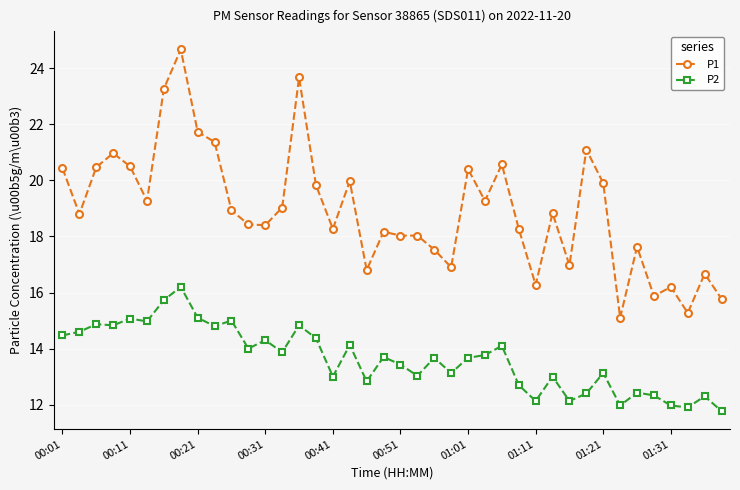

What are all the series names shown in the legend?

P1, P2